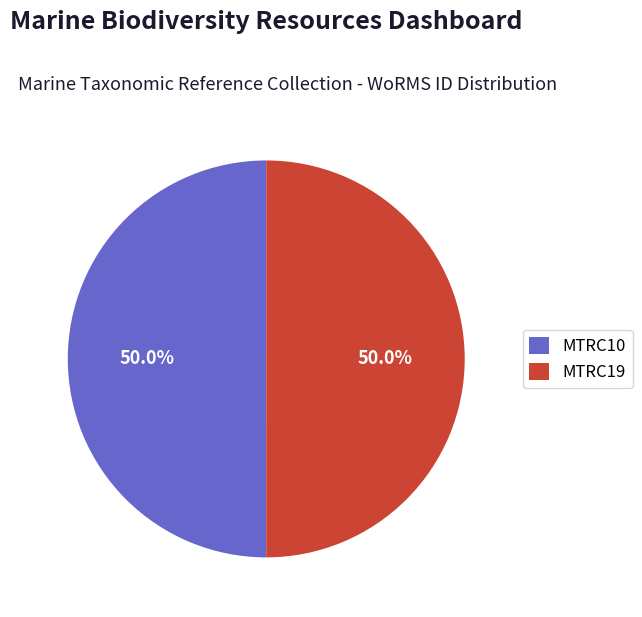

Approximately how many times larger is the value at MTRC10 compared to MTRC19?

1.0